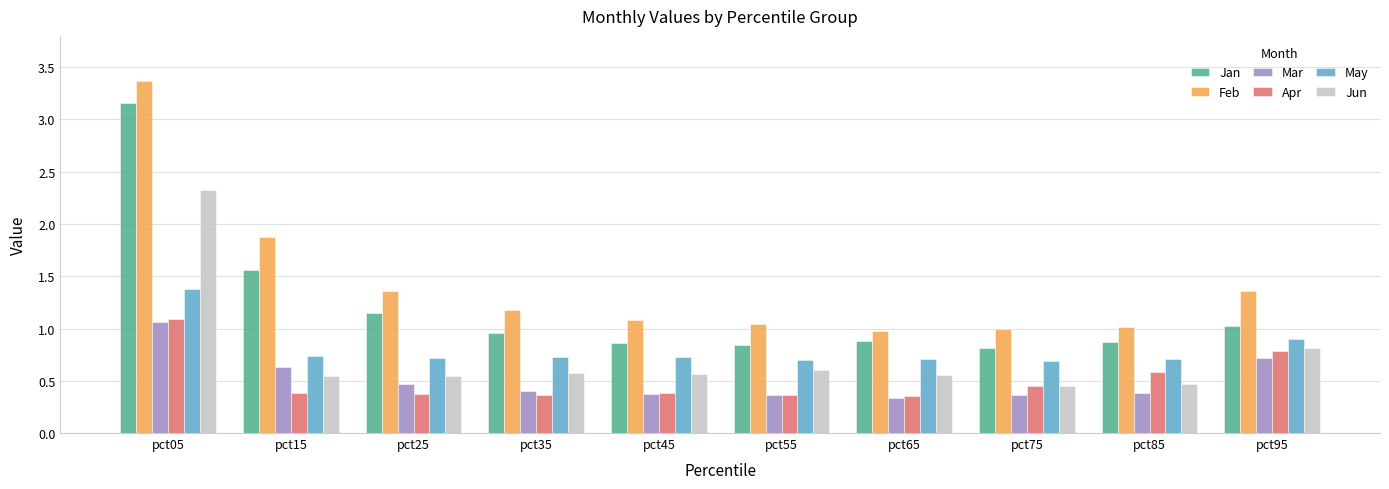

What is the difference between the Feb values at pct25 and pct35?

0.2